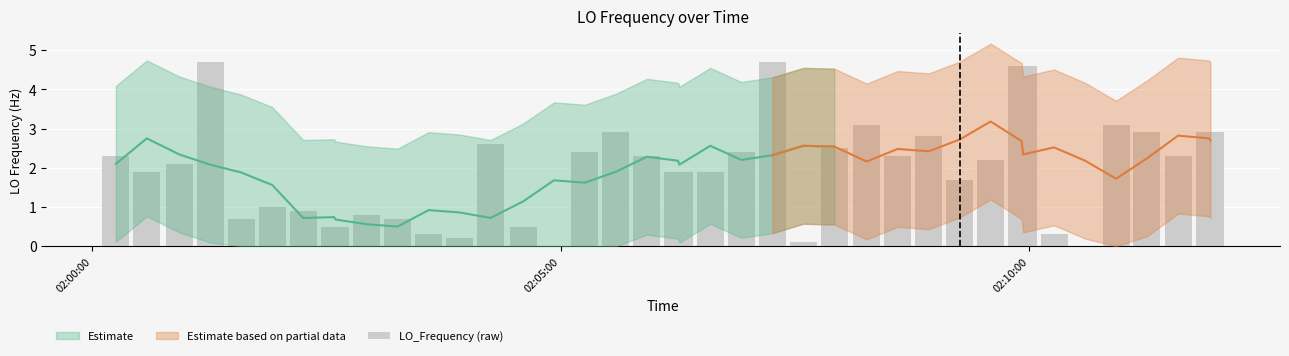

How many data points are above 2?

21